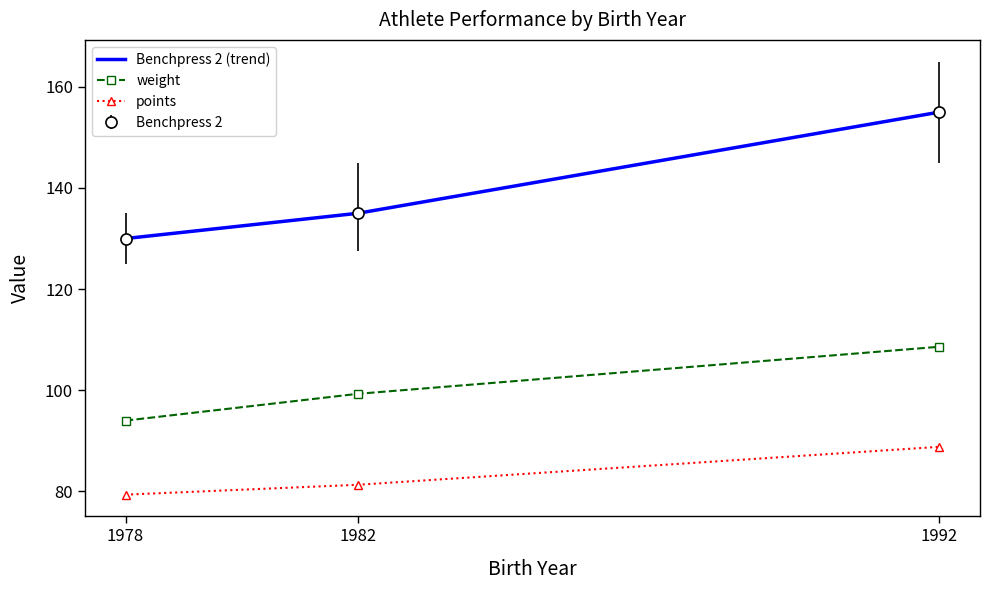

What is the minimum value for weight?

94.0